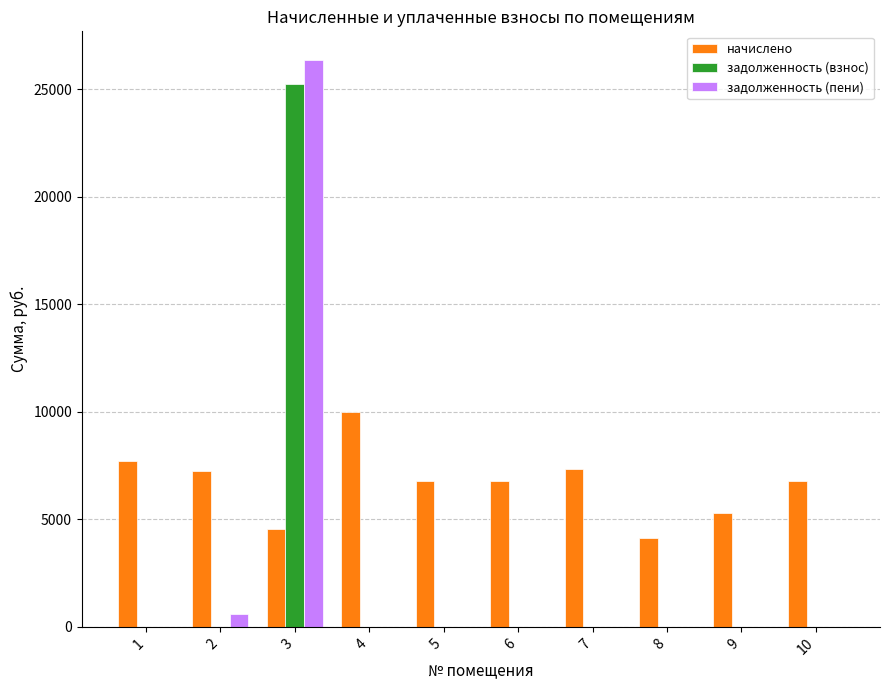

What is the average value of the начислено series?

6662.1